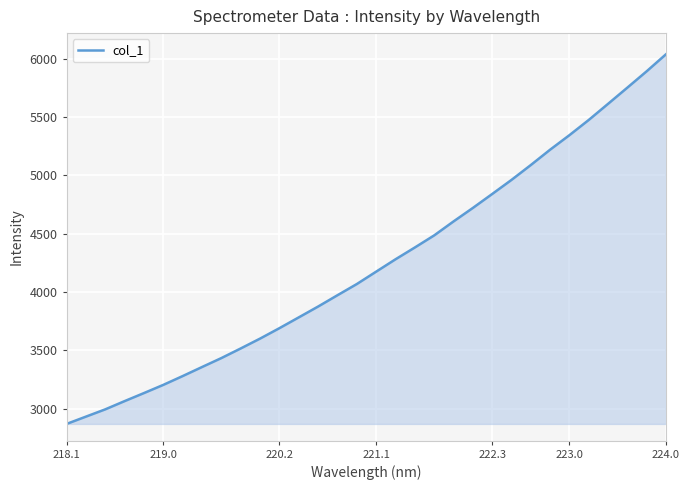

What is the difference between the maximum and minimum values?

3168.5